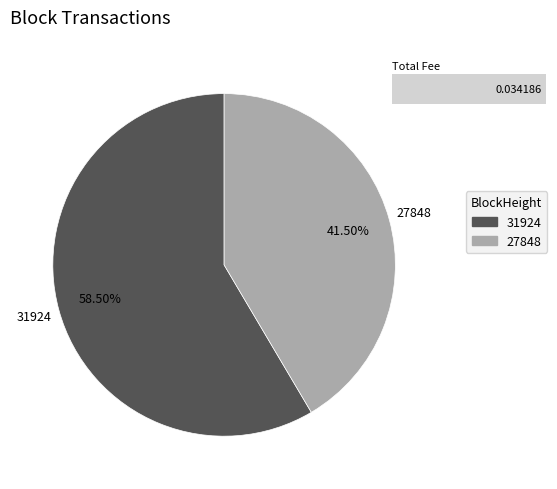

To the nearest percent, what is the combined percentage of 27848 and 31924?

100%